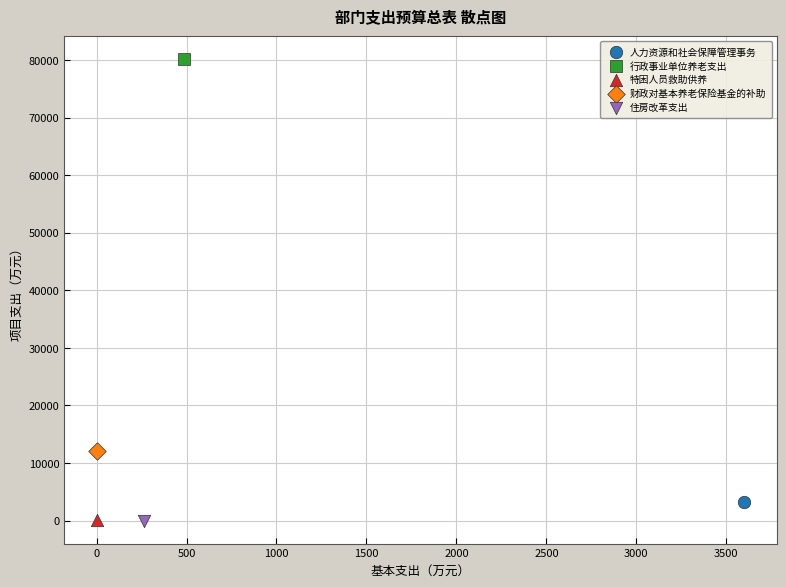

What are all the series names shown in the legend?

人力资源和社会保障管理事务, 行政事业单位养老支出, 特困人员救助供养, 财政对基本养老保险基金的补助, 住房改革支出